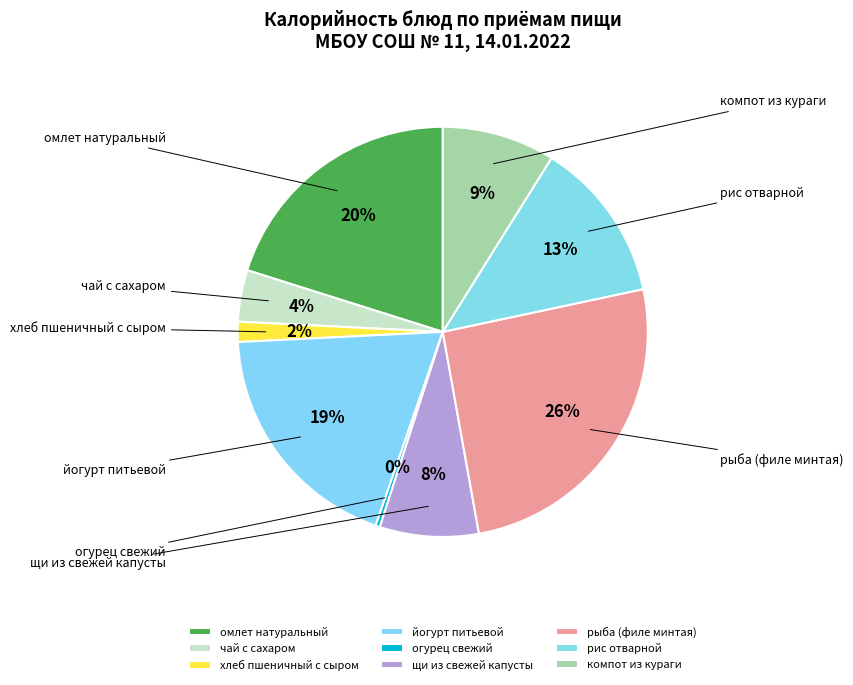

Count the number of slices in the pie.

9